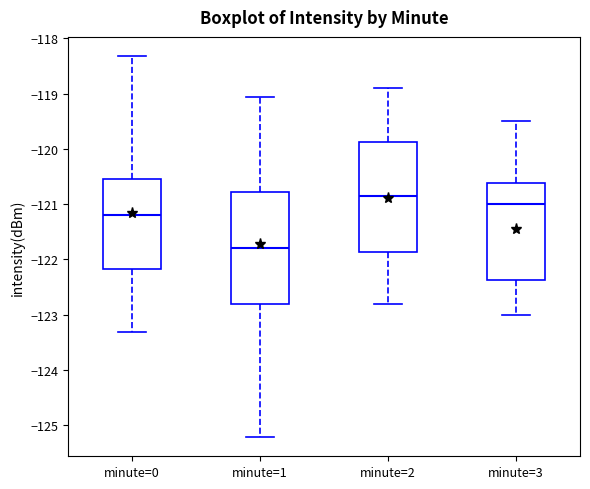

Where does the upper whisker of the box for minute=1 end on the y-axis? The values are not printed on the chart, so give them approximately, as read against the axis.

-119.1